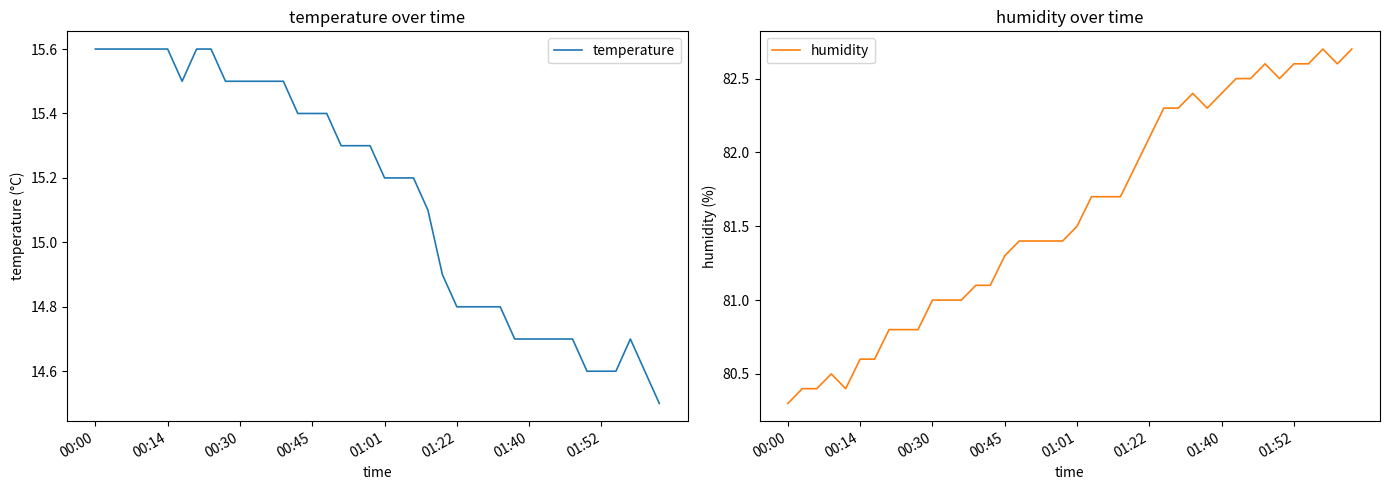

Rank the series by their average value, from lowest to highest.

temperature, humidity